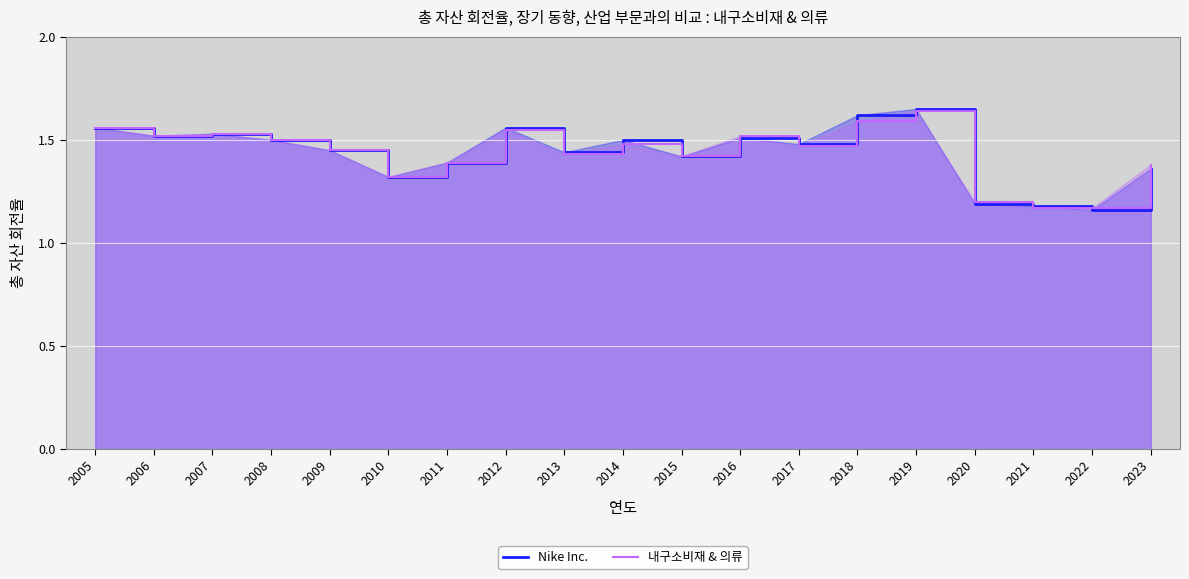

Is the value of Nike Inc. at 2017 greater than the value of 내구소비재 & 의류 at 2019?

No